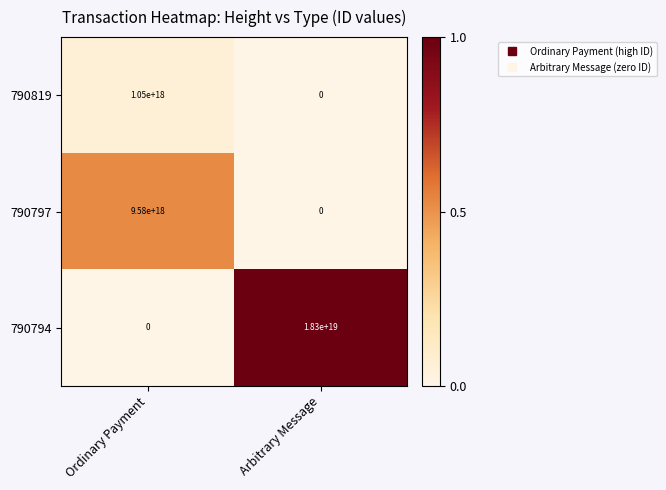

Which series changed the most between Ordinary Payment and Arbitrary Message?

790794